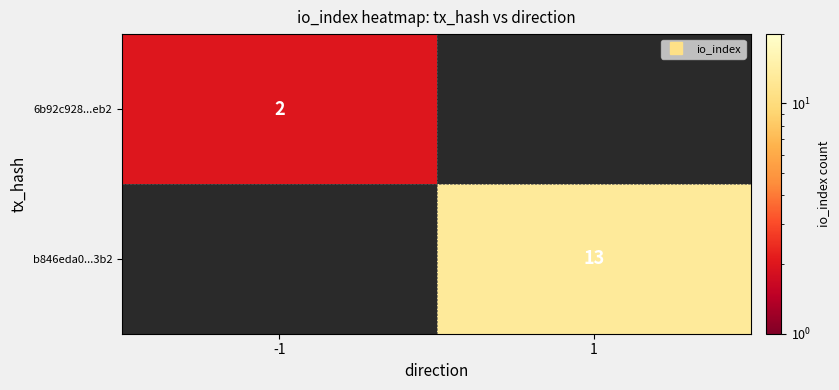

At how many categories does at least one series exceed 11?

1